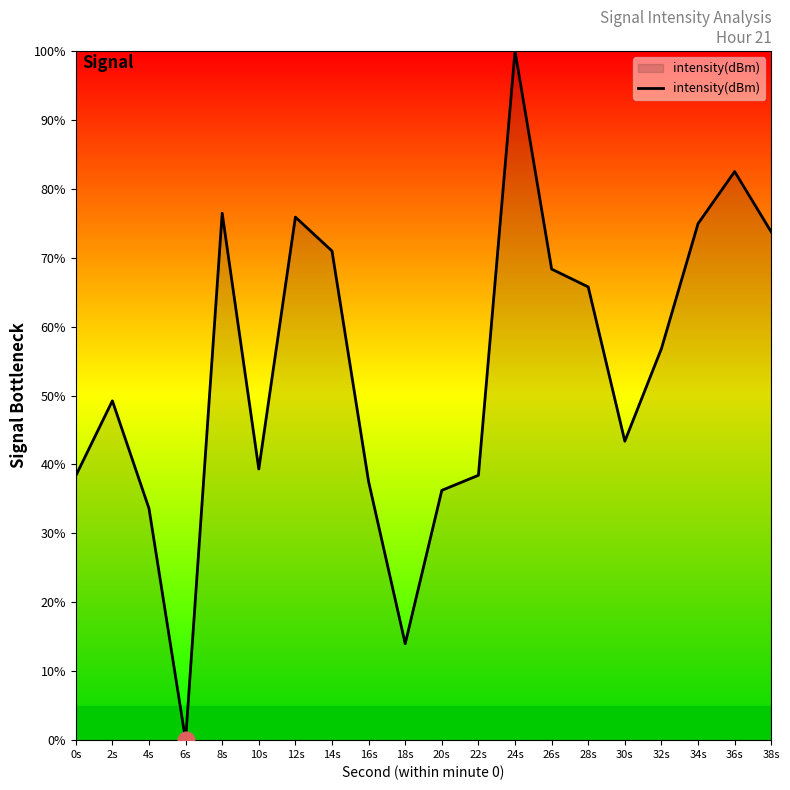

Between 28s and 36s, which is larger?

36s